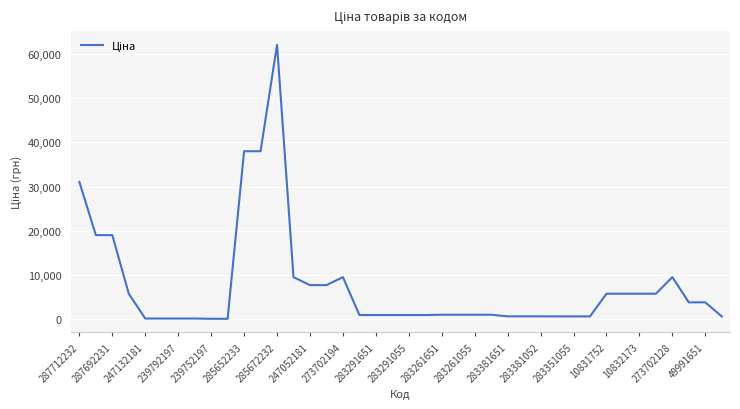

What is the greatest value displayed?

62116.9